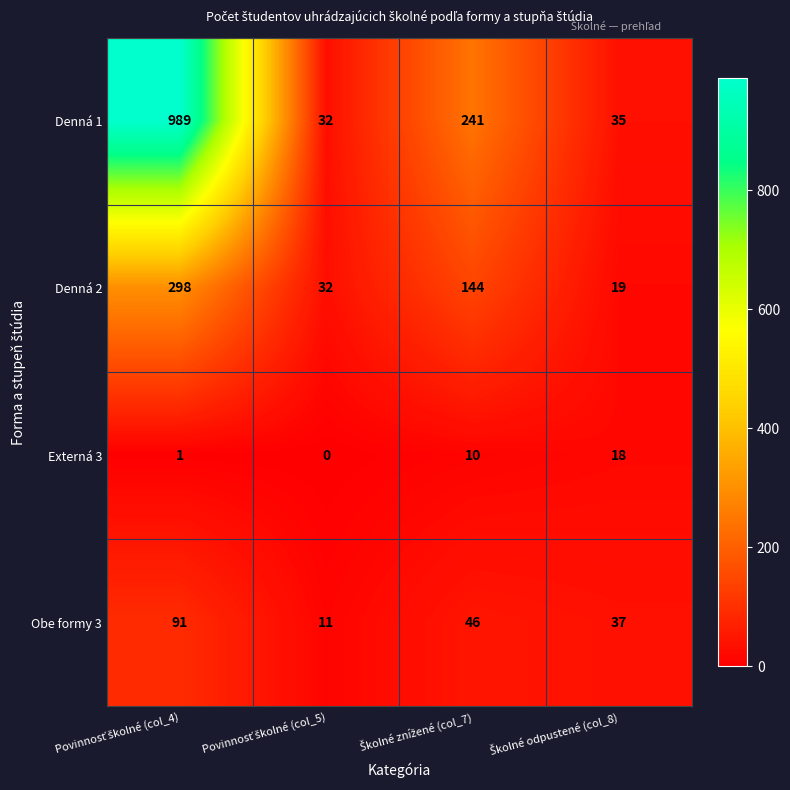

What is the sum of all Denná 2 values?

493